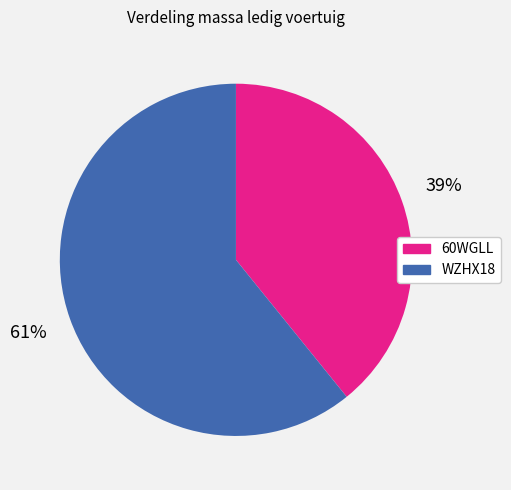

Does WZHX18 represent more than half of the total?

Yes